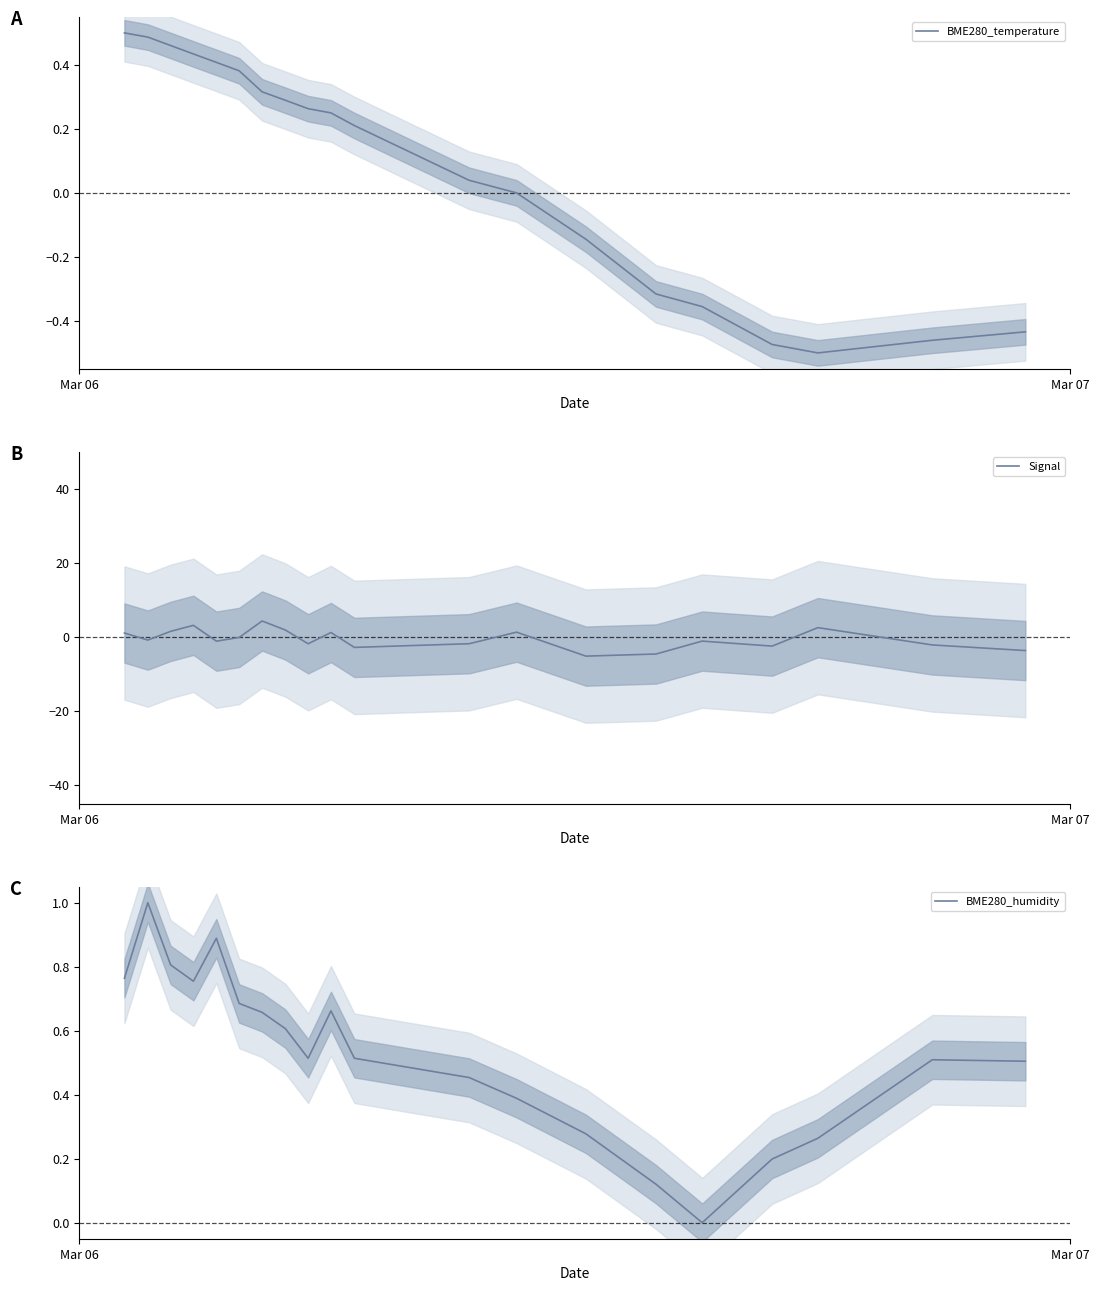

How many intersections are there between BME280_humidity and Signal?

11